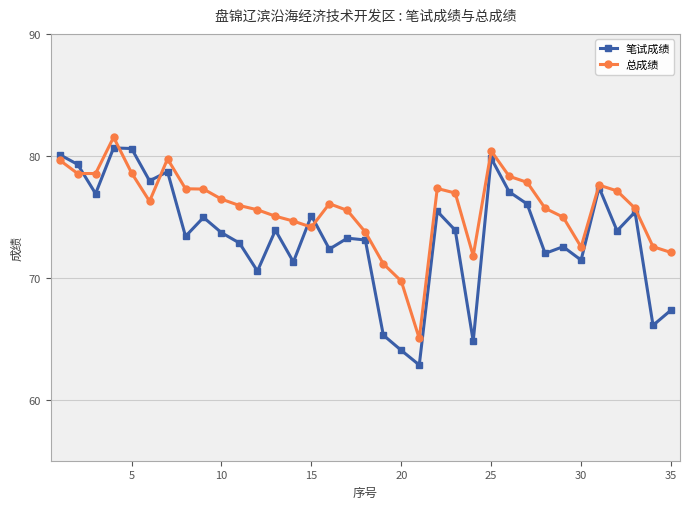

What is the minimum value for 总成绩?

65.0